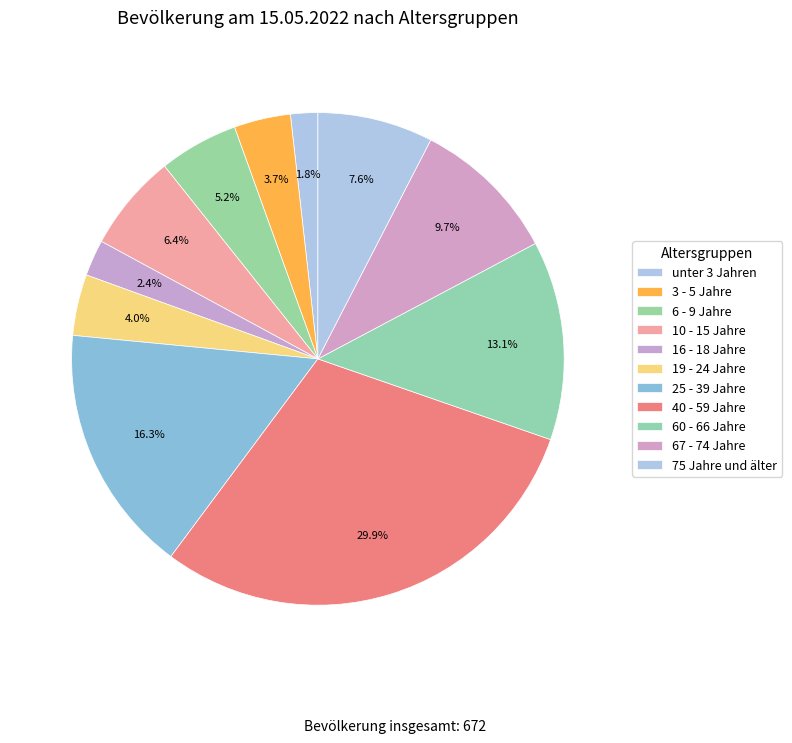

How many segments does this pie chart have?

11